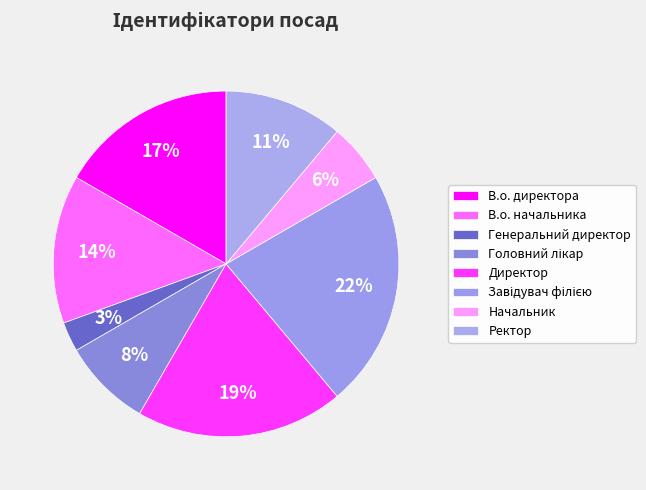

Is it true that В.о. директора is 29% of the pie?

False